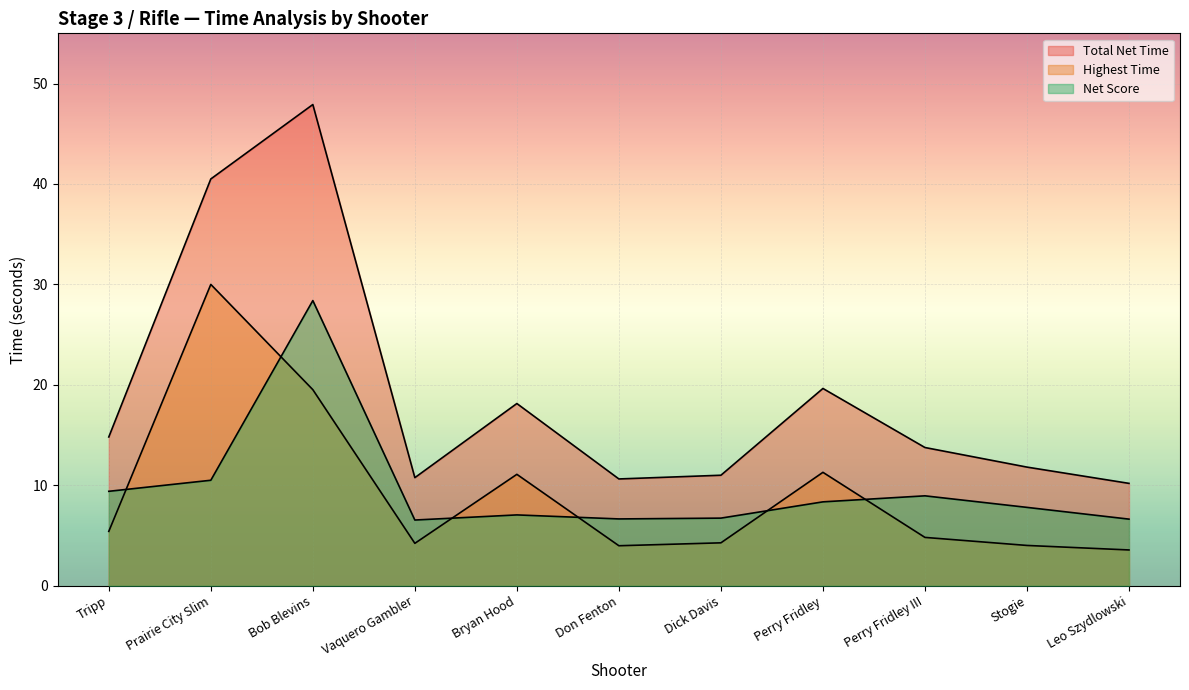

Reading left to right, what are all the values shown in this chart?

Highest Time: 5.4	30.0	19.5	4.2	11.1	4.0	4.3	11.3	4.8	4.0	3.6
Net Score: 9.4	10.5	28.4	6.5	7.0	6.7	6.7	8.3	8.9	7.8	6.6
Total Net Time: 14.8	40.5	47.9	10.8	18.1	10.6	11.0	19.6	13.8	11.8	10.2